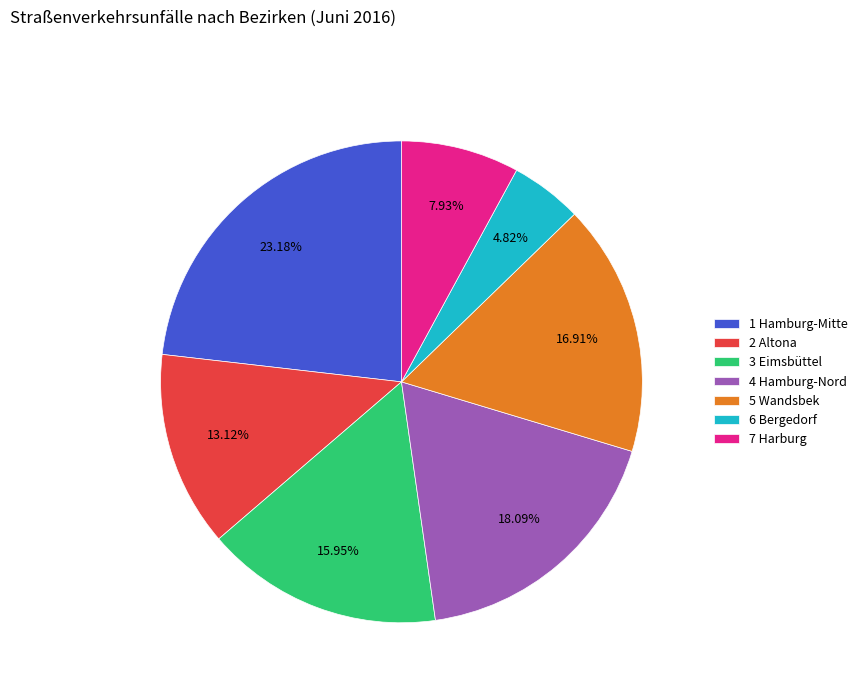

Rank the categories by value from lowest to highest.

6 Bergedorf, 7 Harburg, 2 Altona, 3 Eimsbüttel, 5 Wandsbek, 4 Hamburg-Nord, 1 Hamburg-Mitte